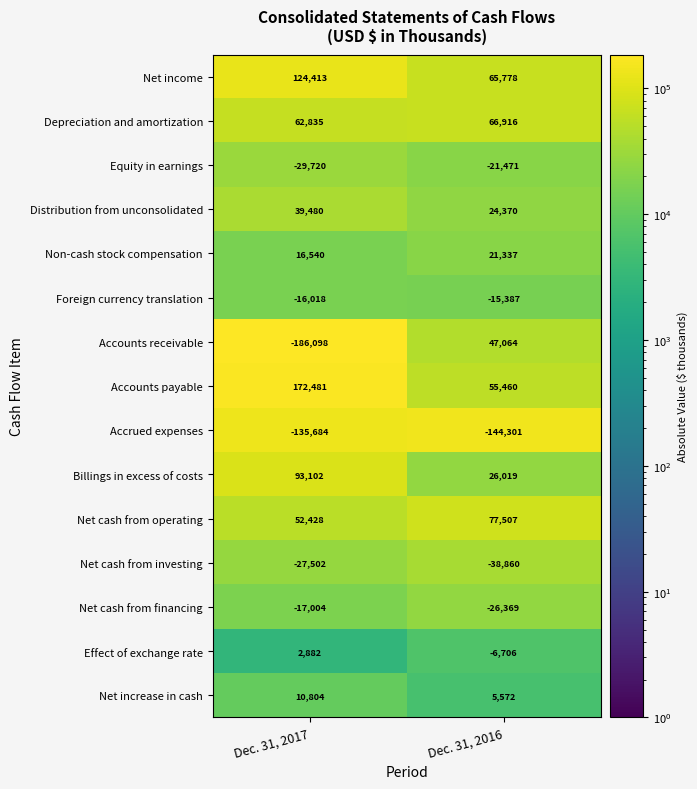

What is the approximate value of Net cash from operating at Dec. 31, 2017?

52428